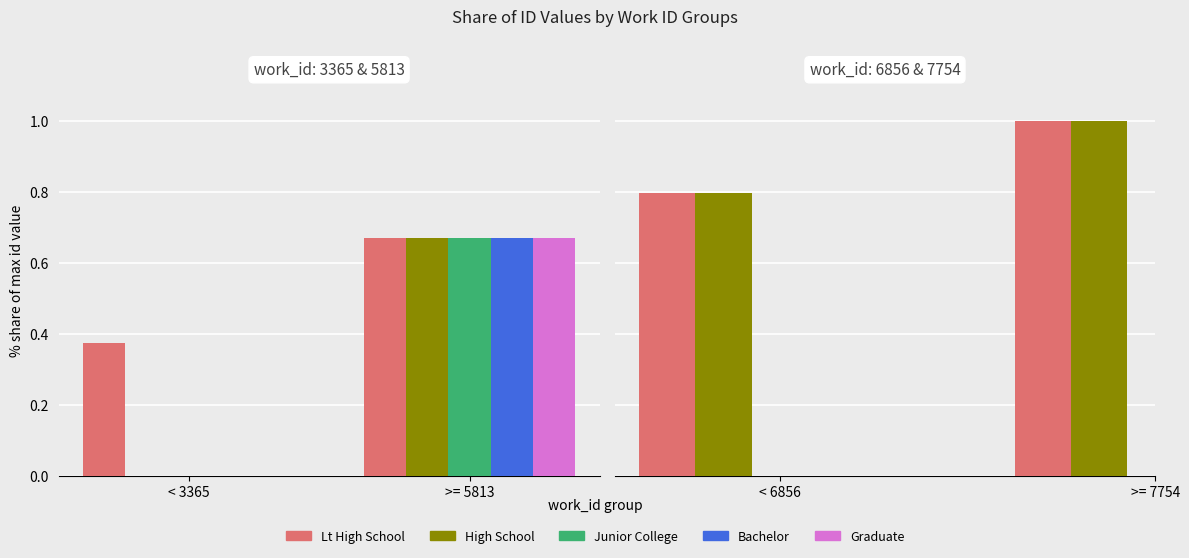

Count the number of categories in the chart.

2